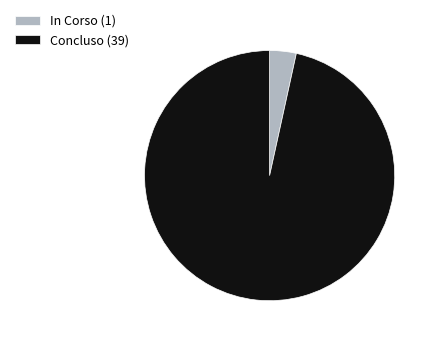

Which has a higher value, Concluso (39) or In Corso (1)?

Concluso (39)